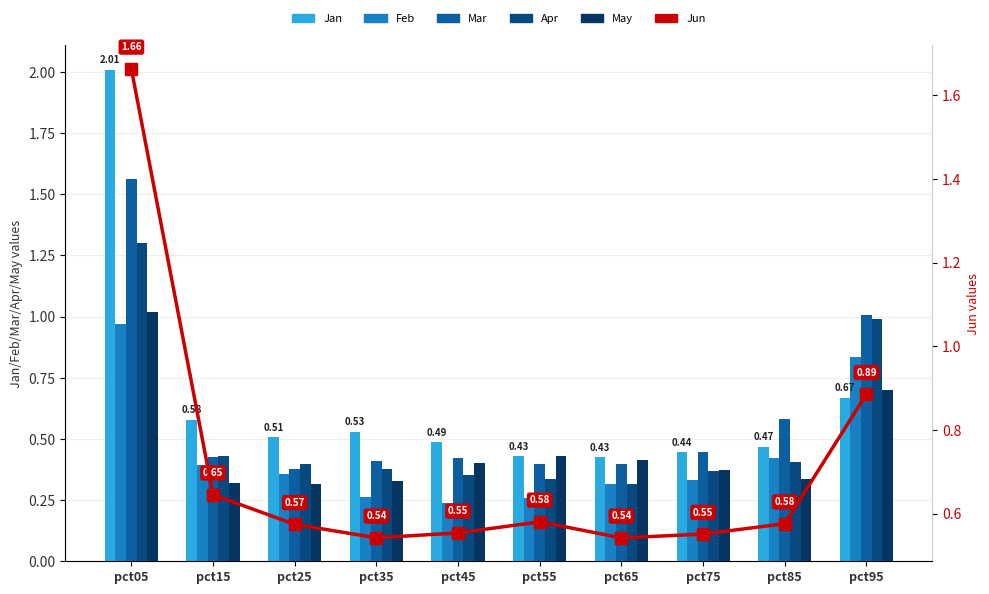

How many Jan values are between 0 and 1?

9